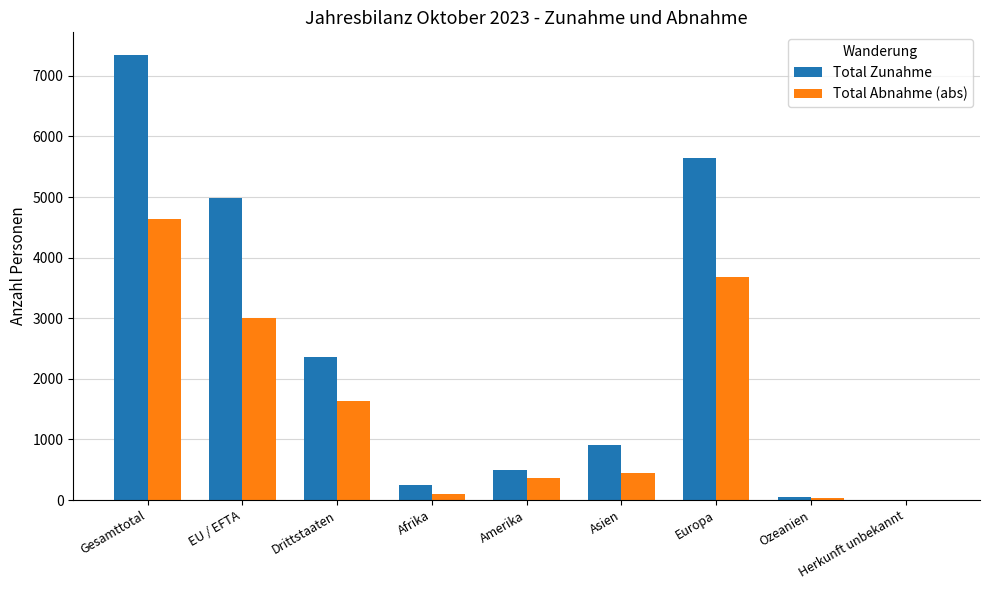

Which category has the highest value in the Total Abnahme (abs) series?

Gesamttotal